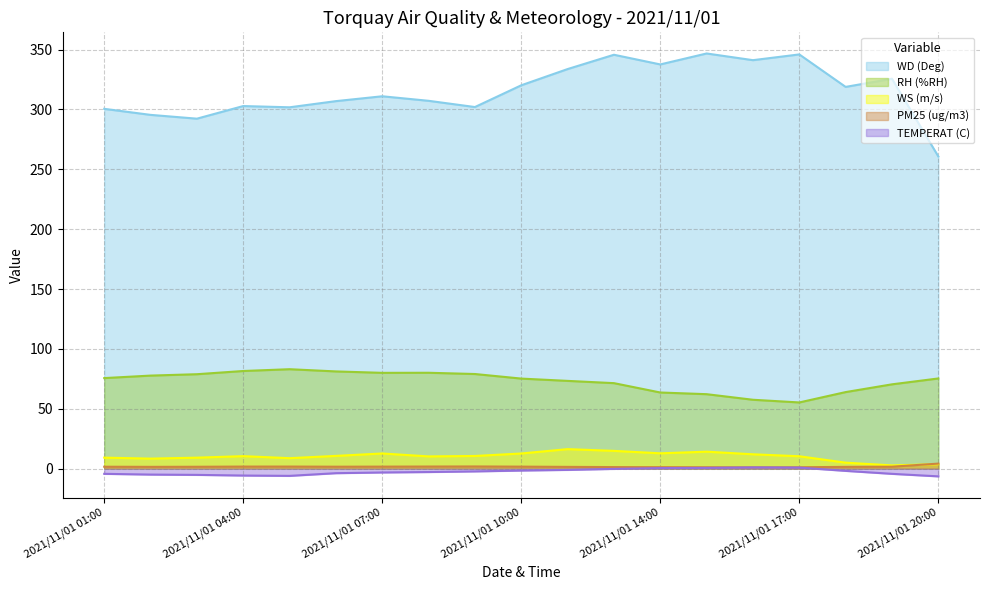

At which label is TEMPERAT (C) closest to -2?

2021/11/01 18:00